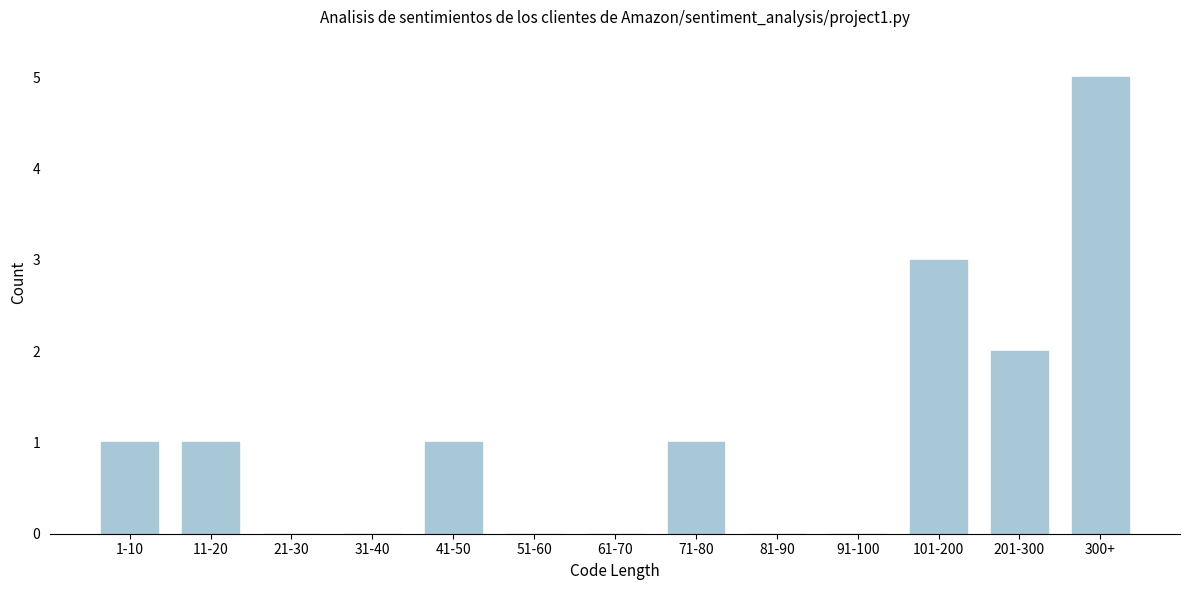

Reading left to right, transcribe all the data shown in this chart.

1-10=1	11-20=1	21-30=0	31-40=0	41-50=1	51-60=0	61-70=0	71-80=1	81-90=0	91-100=0	101-200=3	201-300=2	300+=5